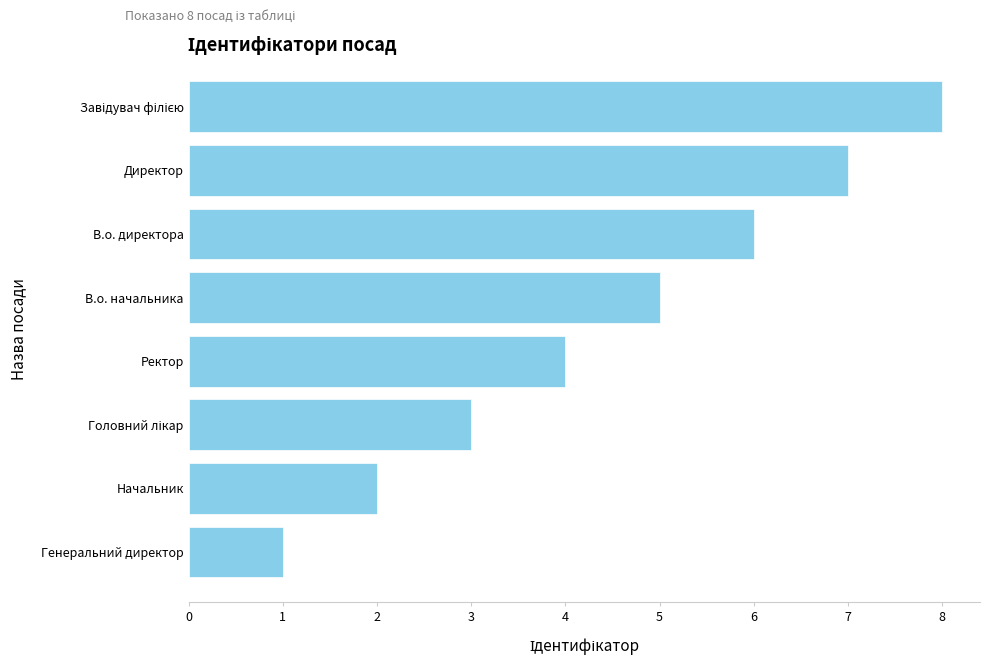

What is the minimum value shown in the chart?

1